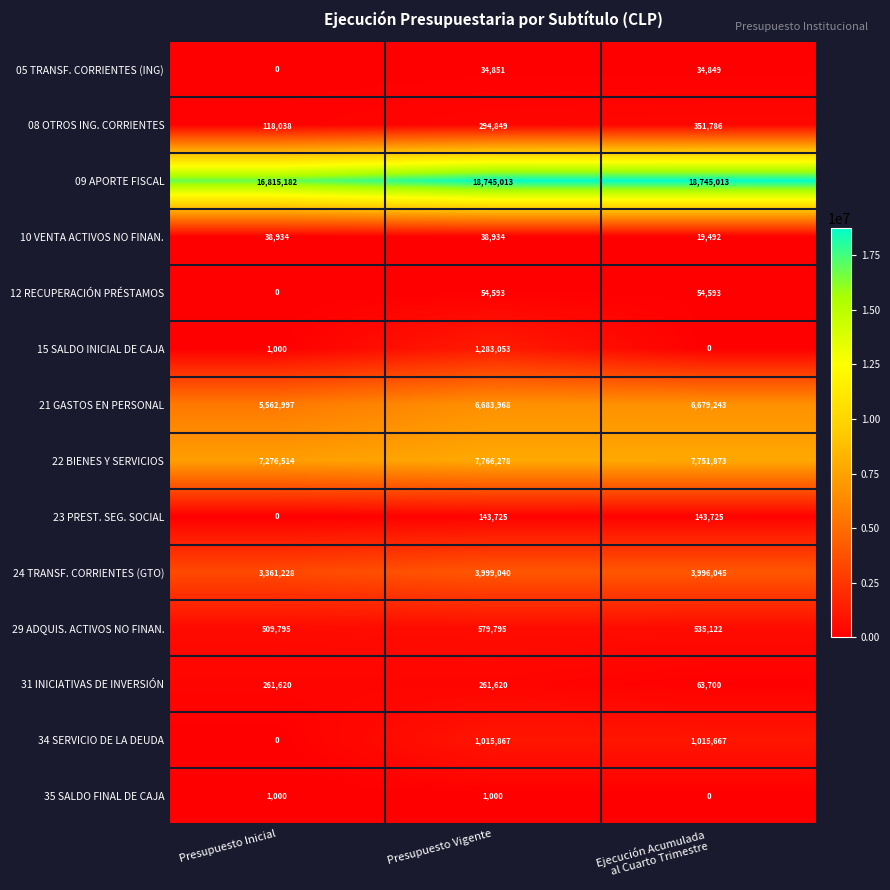

At which category is the sum across all series the highest?

Presupuesto Vigente